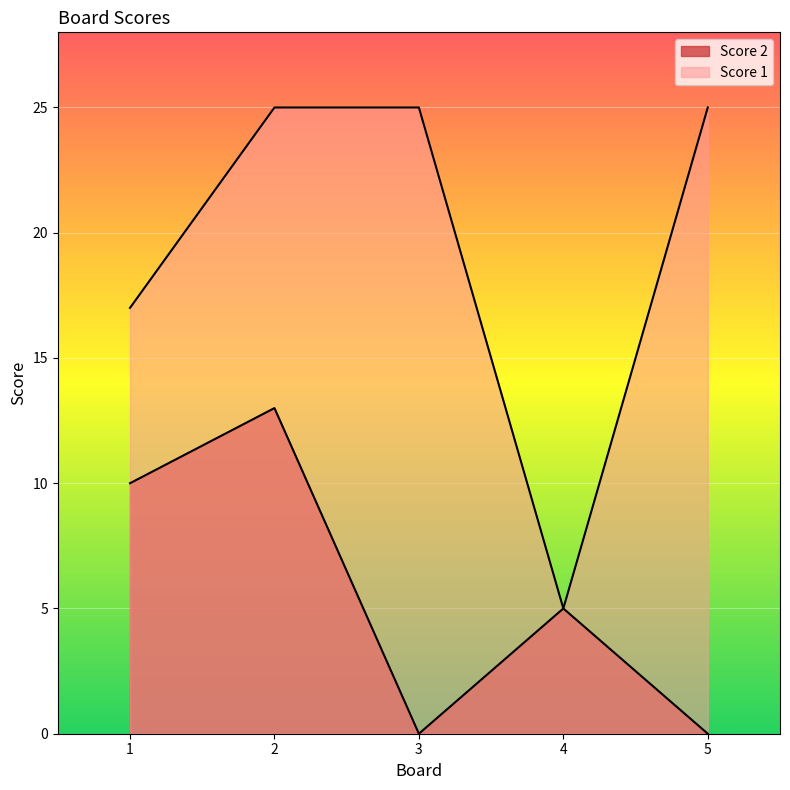

At how many categories does at least one series exceed 12?

4